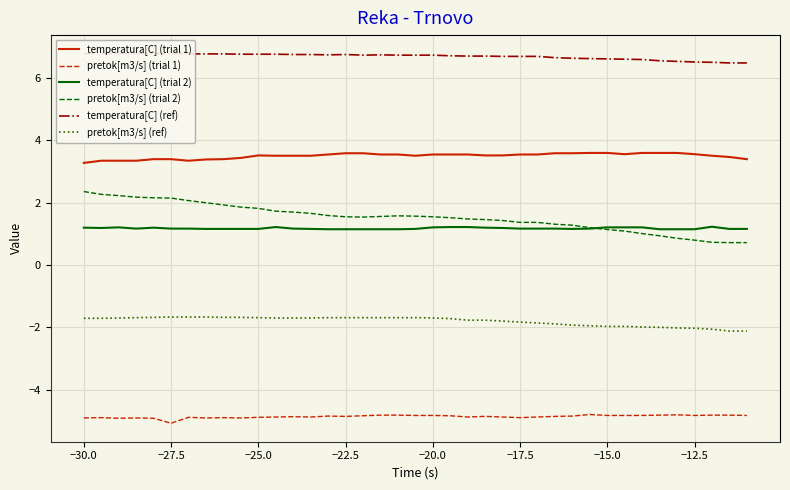

How many interior local valleys does the temperatura[C] (ref) series have?

2